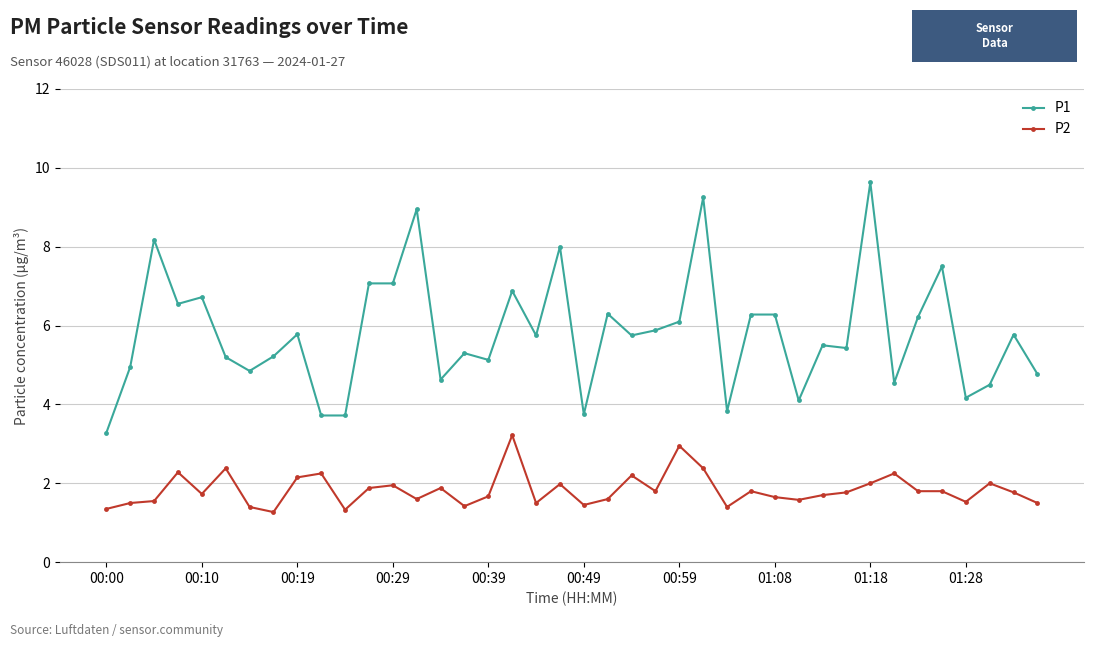

What is the maximum value for P1?

9.6